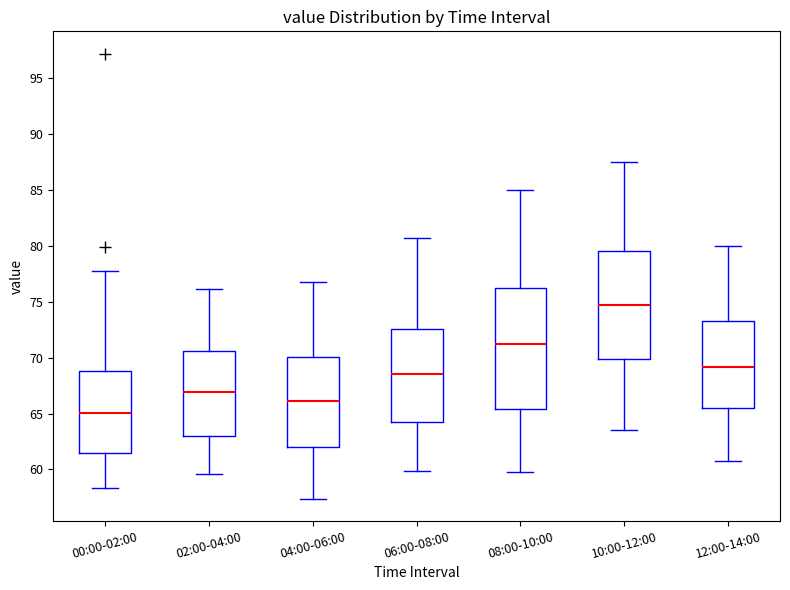

Reading left to right, transcribe this box plot: for each box, give where its median line is, the range the box spans, and where its two whiskers end, as read against the y-axis. The values are not printed on the chart, so give them approximately, as read against the axis.

00:00-02:00: median 65.0, box 61.5 to 69.0, whiskers 58.5 to 78.0
02:00-04:00: median 67.0, box 63.0 to 70.5, whiskers 59.5 to 76.0
04:00-06:00: median 66.0, box 62.0 to 70.0, whiskers 57.5 to 77.0
06:00-08:00: median 68.5, box 64.5 to 72.5, whiskers 60.0 to 80.5
08:00-10:00: median 71.5, box 65.5 to 76.0, whiskers 60.0 to 85.0
10:00-12:00: median 74.5, box 70.0 to 79.5, whiskers 63.5 to 87.5
12:00-14:00: median 69.0, box 65.5 to 73.5, whiskers 61.0 to 80.0